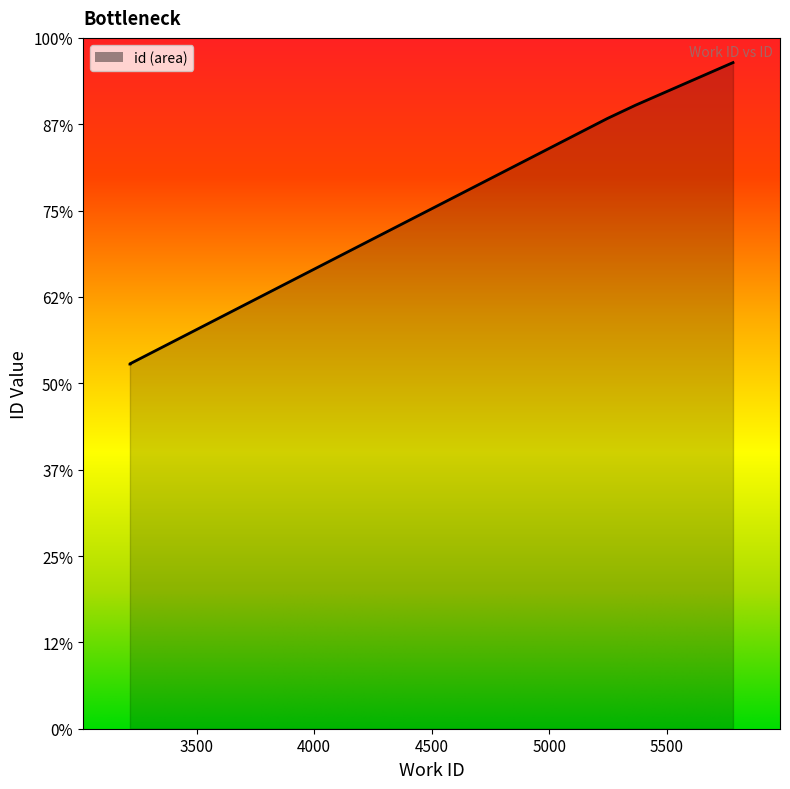

How many lines are shown in the chart?

1